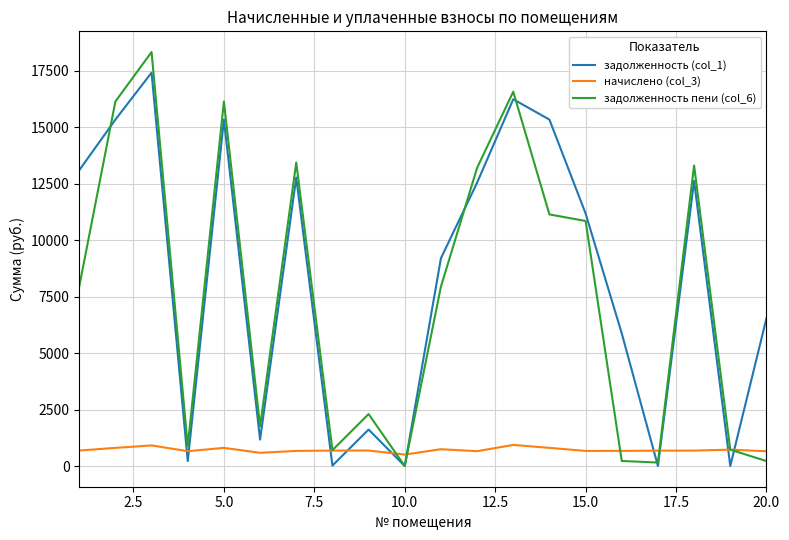

True or false: начислено (col_3) and задолженность (col_1) cross at least once.

True